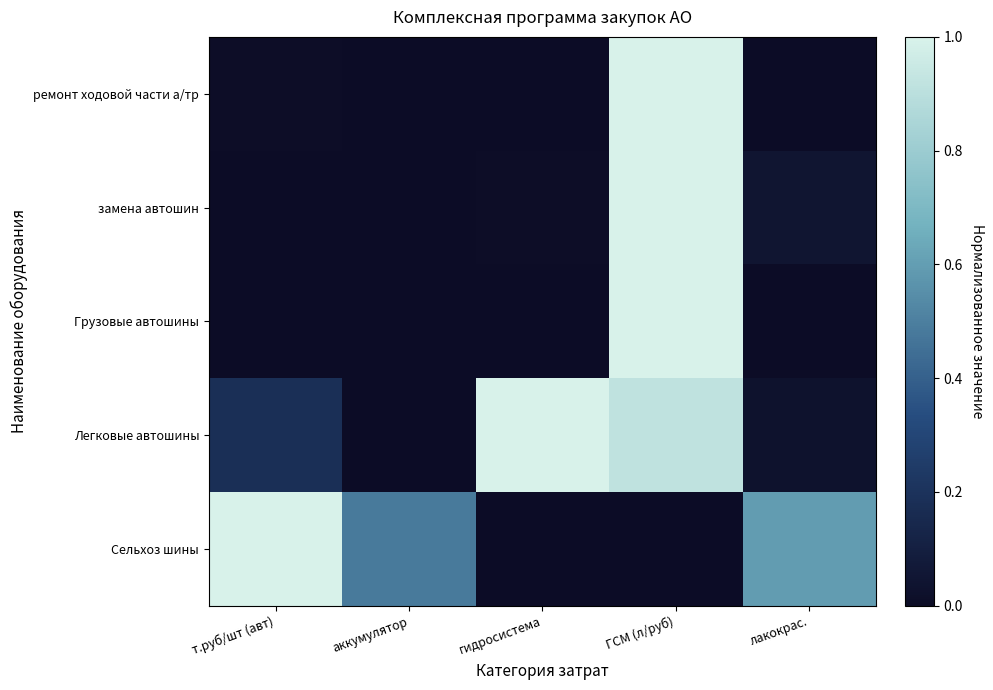

Reading left to right, extract all data points from this chart.

ремонт ходовой части а/тр: т.руб/шт (авт)=0.0	аккумулятор=0.0	гидросистема=0.0	ГСМ (л/руб)=1.0	лакокрас.=0.0
замена автошин: т.руб/шт (авт)=0.0	аккумулятор=0.0	гидросистема=0.0	ГСМ (л/руб)=1.0	лакокрас.=0.0
Грузовые автошины: т.руб/шт (авт)=0.0	аккумулятор=0.0	гидросистема=0.0	ГСМ (л/руб)=1.0	лакокрас.=0.0
Легковые автошины: т.руб/шт (авт)=0.2	аккумулятор=0.0	гидросистема=1.0	ГСМ (л/руб)=0.9	лакокрас.=0.0
Сельхоз шины: т.руб/шт (авт)=1.0	аккумулятор=0.5	гидросистема=0.0	ГСМ (л/руб)=0.0	лакокрас.=0.6